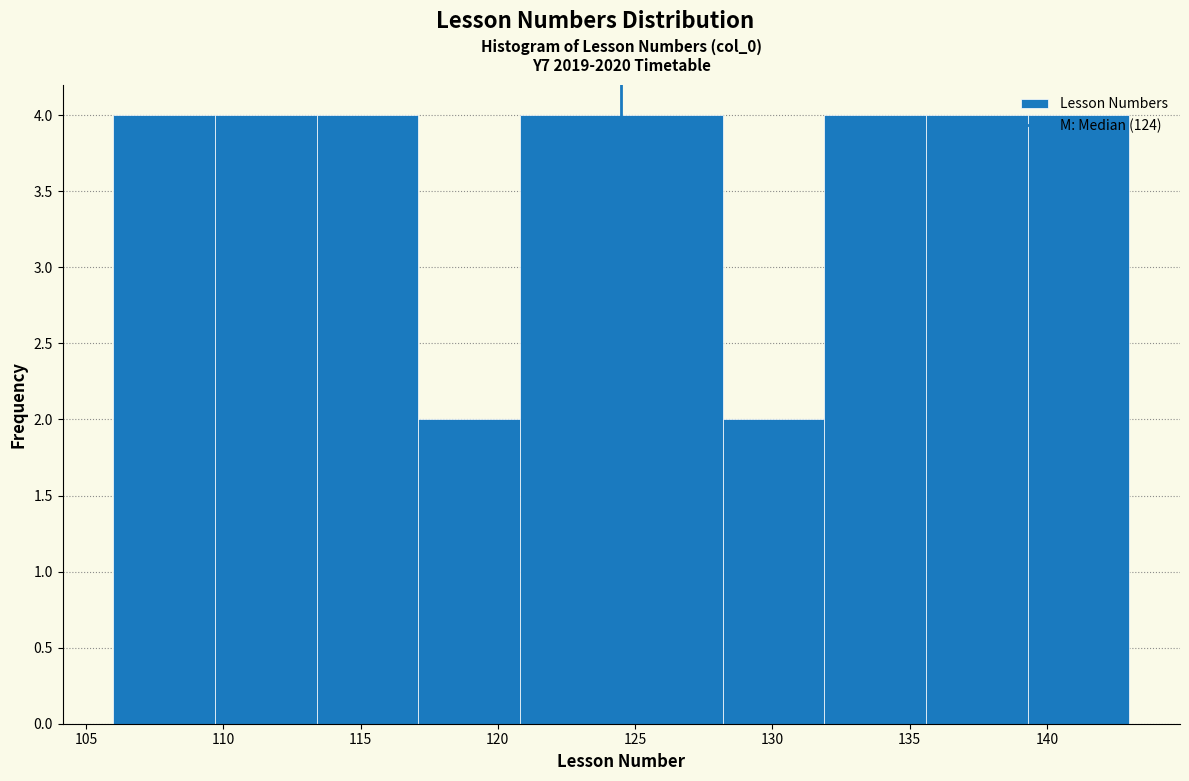

How tall is the bar that spans 131.9 to 135.6 on the x-axis? Neither the bar edges nor the heights are printed on the chart, so give them approximately, as read against the axes.

4